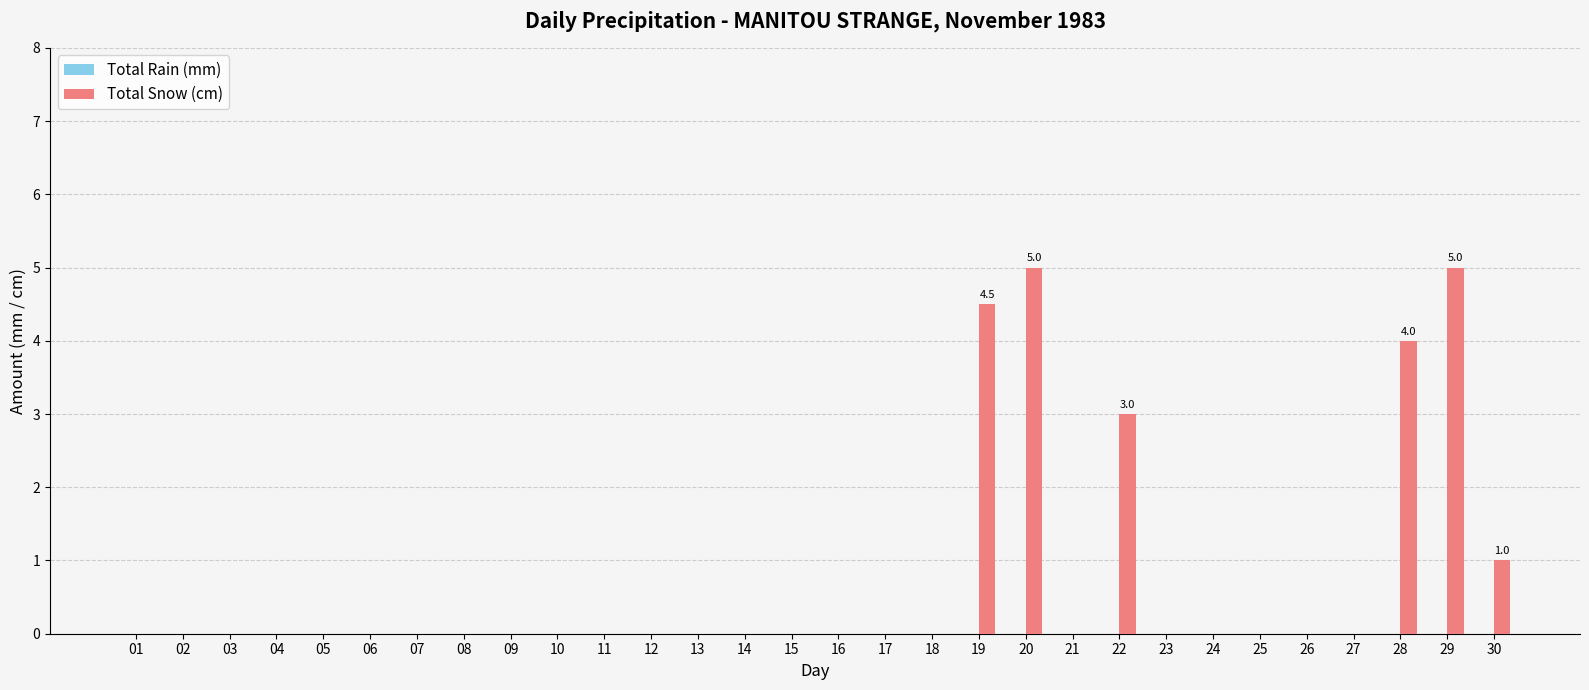

Which has a higher value, 20 or 09?

20